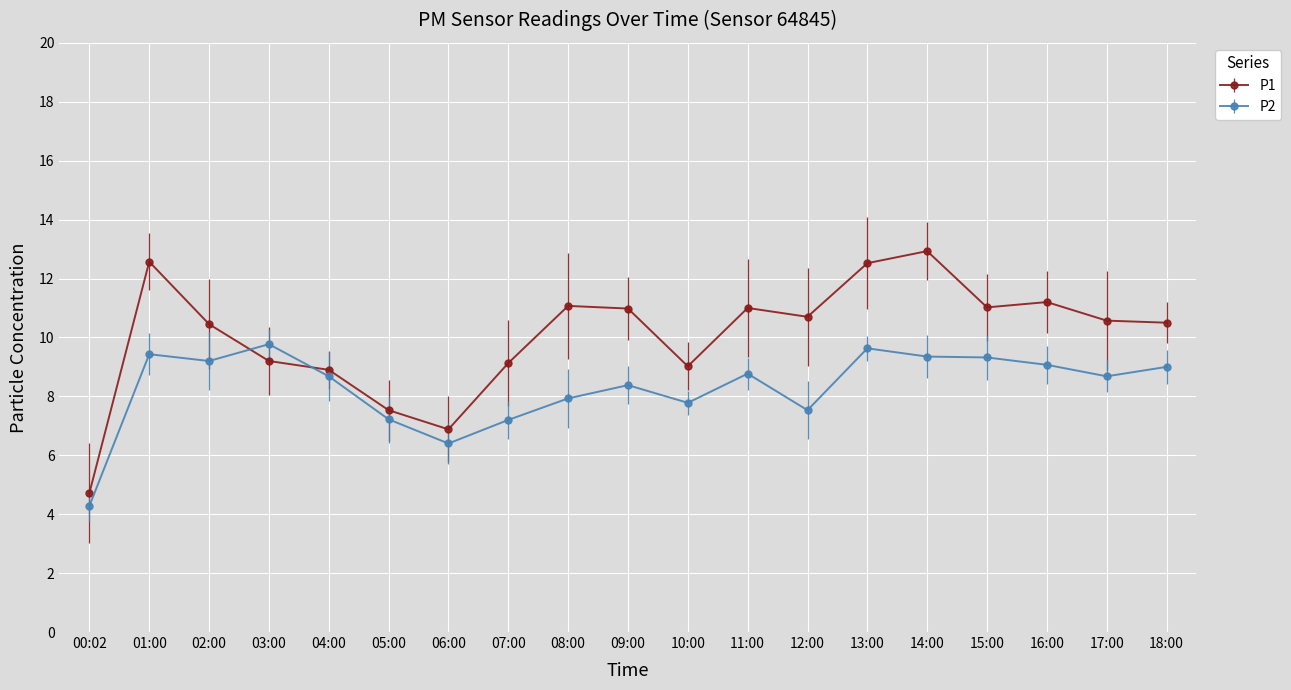

Which series ends up on top after the final intersection of P1 and P2?

P1